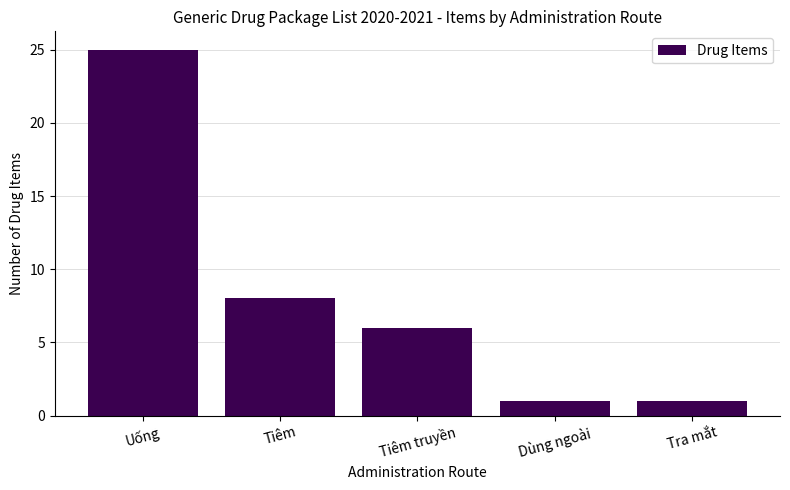

Approximately how many times larger is the value at Tiêm compared to Dùng ngoài?

8.0